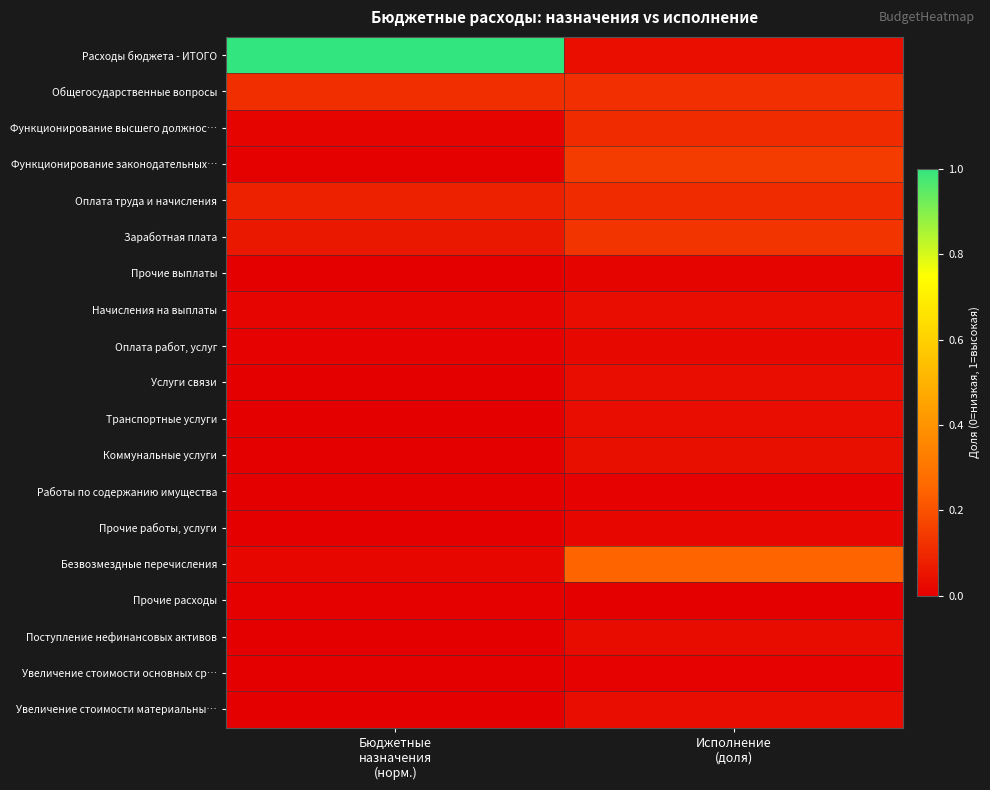

Reading left to right, list all the values displayed in this chart.

Расходы бюджета - ИТОГО: Бюджетные
назначения
(норм.)=1.0	Исполнение
(доля)=0.0
Общегосударственные вопросы: Бюджетные
назначения
(норм.)=0.1	Исполнение
(доля)=0.1
Функционирование высшего должнос…: Бюджетные
назначения
(норм.)=0.0	Исполнение
(доля)=0.1
Функционирование законодательных…: Бюджетные
назначения
(норм.)=0.0	Исполнение
(доля)=0.2
Оплата труда и начисления: Бюджетные
назначения
(норм.)=0.1	Исполнение
(доля)=0.1
Заработная плата: Бюджетные
назначения
(норм.)=0.1	Исполнение
(доля)=0.1
Прочие выплаты: Бюджетные
назначения
(норм.)=0.0	Исполнение
(доля)=0.0
Начисления на выплаты: Бюджетные
назначения
(норм.)=0.0	Исполнение
(доля)=0.0
Оплата работ, услуг: Бюджетные
назначения
(норм.)=0.0	Исполнение
(доля)=0.0
Услуги связи: Бюджетные
назначения
(норм.)=0.0	Исполнение
(доля)=0.0
Транспортные услуги: Бюджетные
назначения
(норм.)=0.0	Исполнение
(доля)=0.0
Коммунальные услуги: Бюджетные
назначения
(норм.)=0.0	Исполнение
(доля)=0.0
Работы по содержанию имущества: Бюджетные
назначения
(норм.)=0.0	Исполнение
(доля)=0.0
Прочие работы, услуги: Бюджетные
назначения
(норм.)=0.0	Исполнение
(доля)=0.0
Безвозмездные перечисления: Бюджетные
назначения
(норм.)=0.0	Исполнение
(доля)=0.2
Прочие расходы: Бюджетные
назначения
(норм.)=0.0	Исполнение
(доля)=0.0
Поступление нефинансовых активов: Бюджетные
назначения
(норм.)=0.0	Исполнение
(доля)=0.0
Увеличение стоимости основных ср…: Бюджетные
назначения
(норм.)=0.0	Исполнение
(доля)=0.0
Увеличение стоимости материальны…: Бюджетные
назначения
(норм.)=0.0	Исполнение
(доля)=0.0